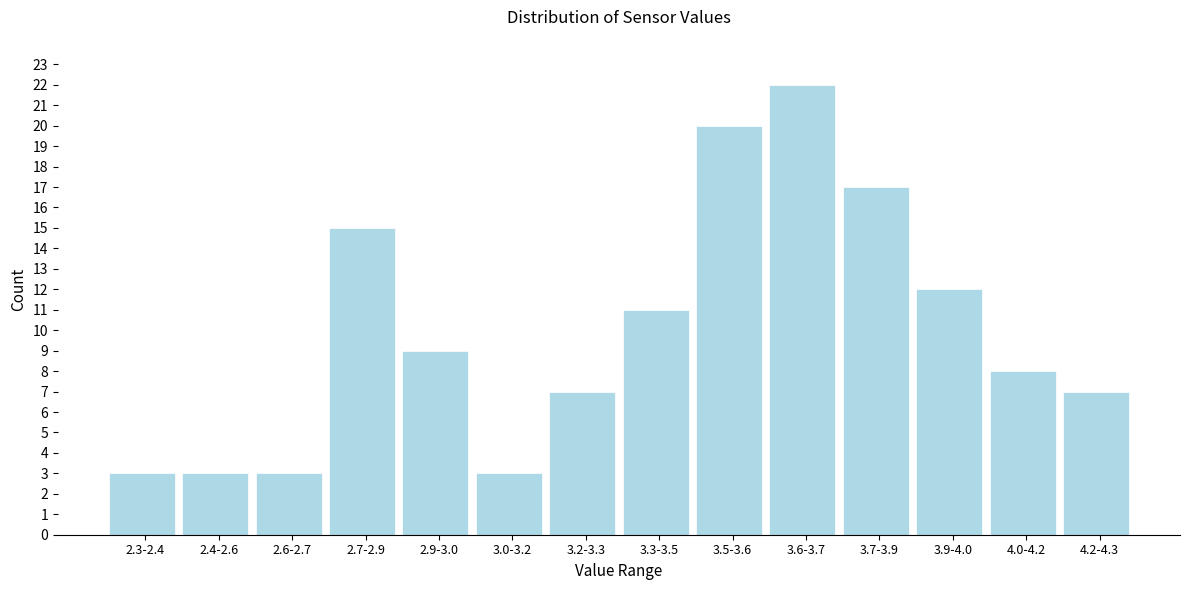

Reading left to right, extract all data points from this chart.

3	3	3	15	9	3	7	11	20	22	17	12	8	7